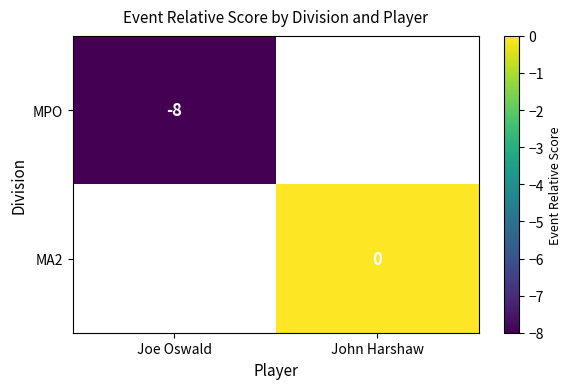

Which has a higher value, Joe Oswald or John Harshaw?

John Harshaw